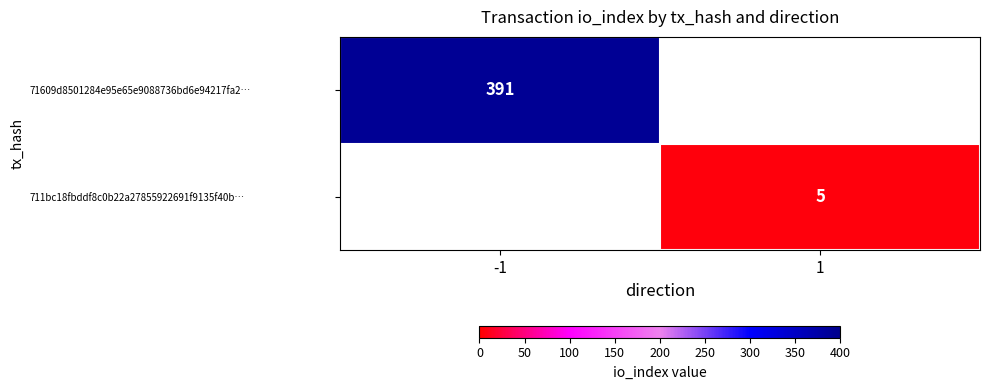

The value of 711bc18fbddf8c0b22a27855922691f9135f40b… at 1 is 5. True or false?

True